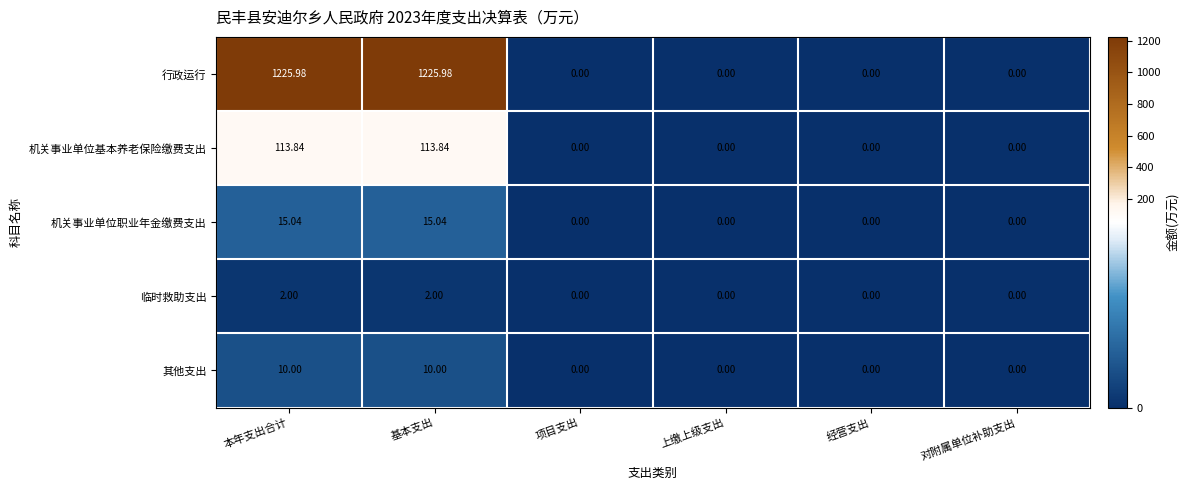

Which series has the largest range (max minus min)?

行政运行